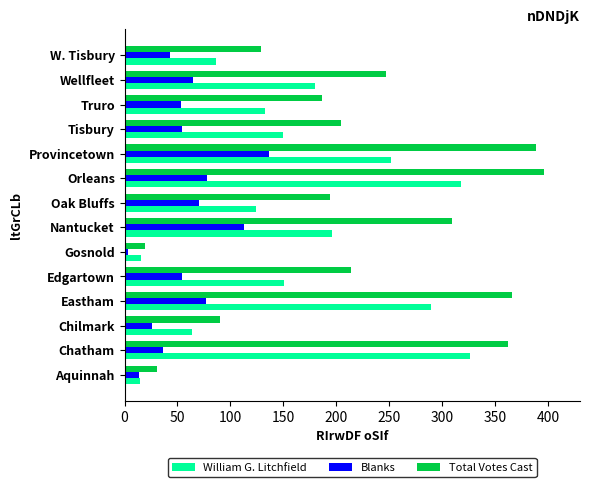

Is the value of William G. Litchfield at Eastham greater than the value of Blanks at Eastham?

Yes